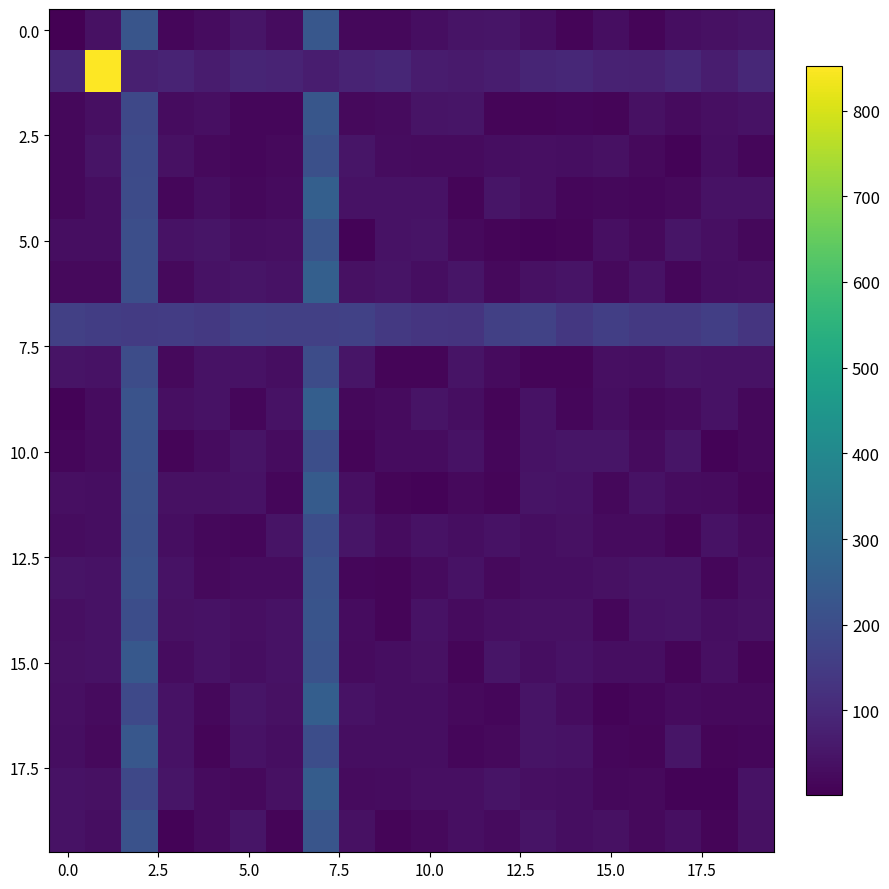

At how many categories does at least one series exceed 616?

1